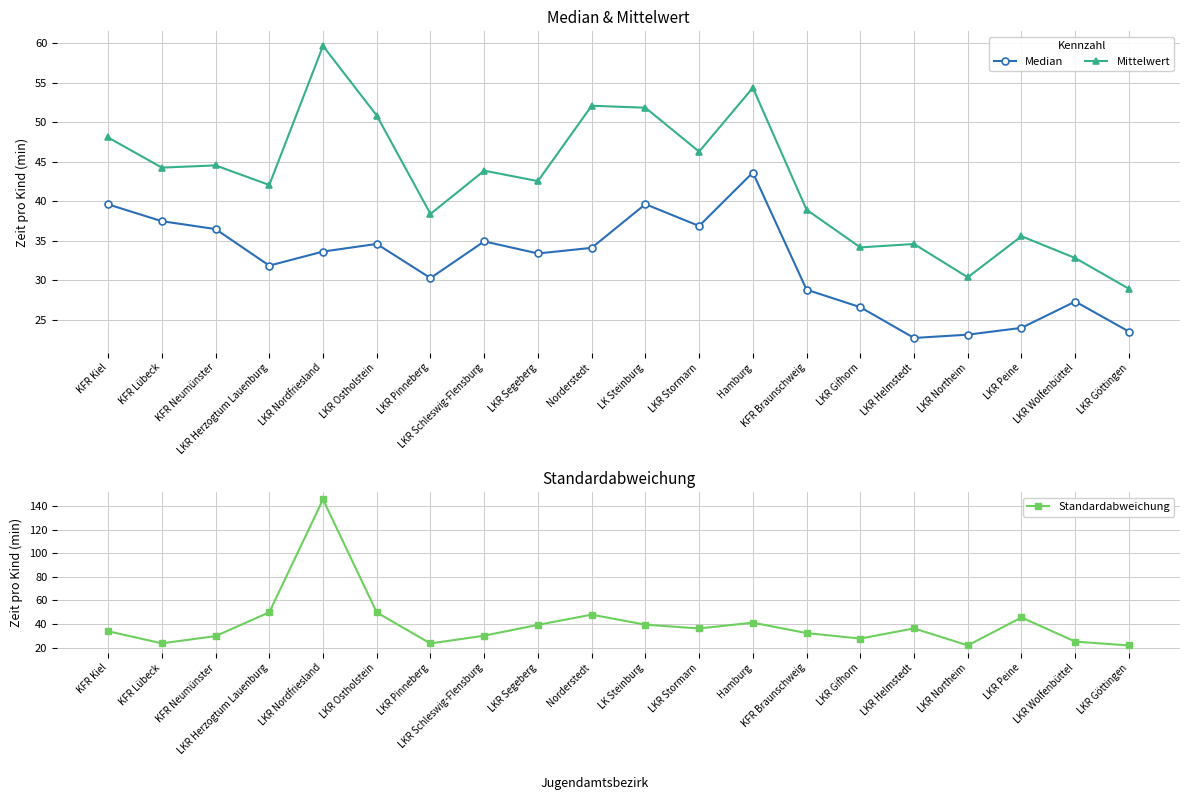

Which has a higher value, LKR Herzogtum Lauenburg or LKR Stormarn?

LKR Stormarn